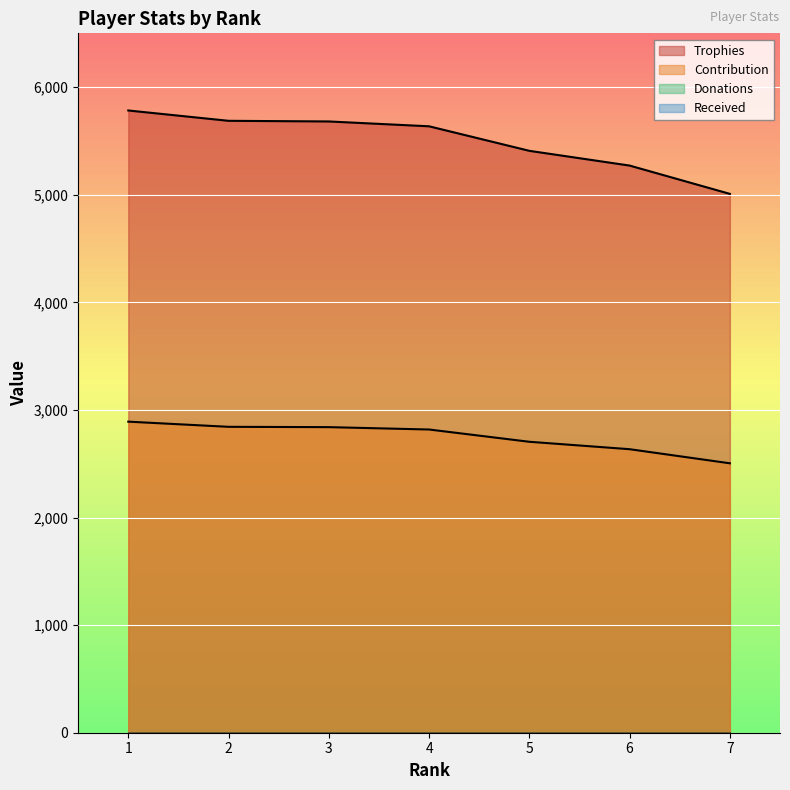

At which category does the chart reach its peak across all series?

1